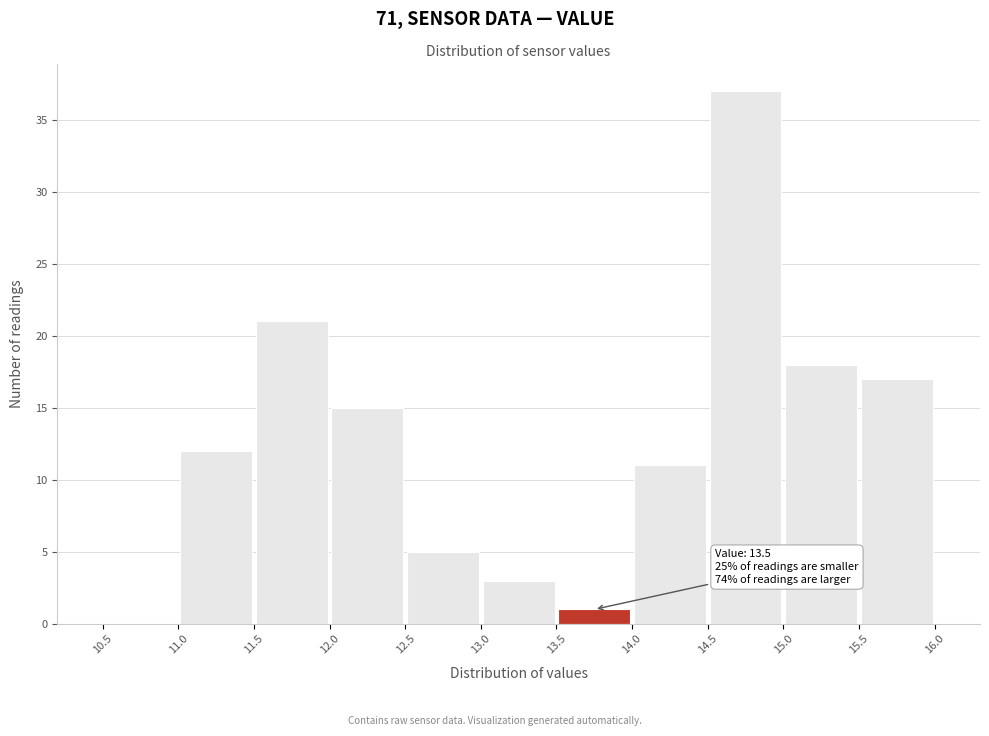

Which range on the x-axis has the tallest bar?

14.5 to 15.0